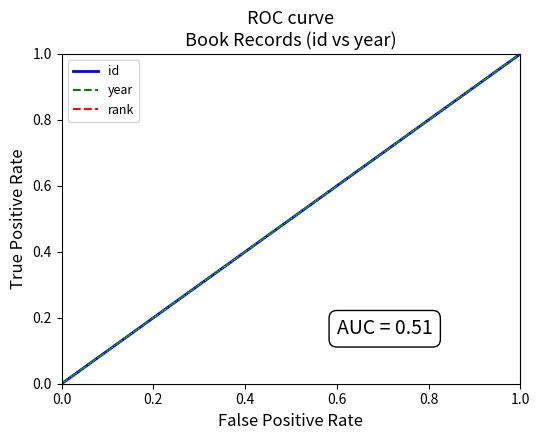

What is the highest value of the id series?

1.0